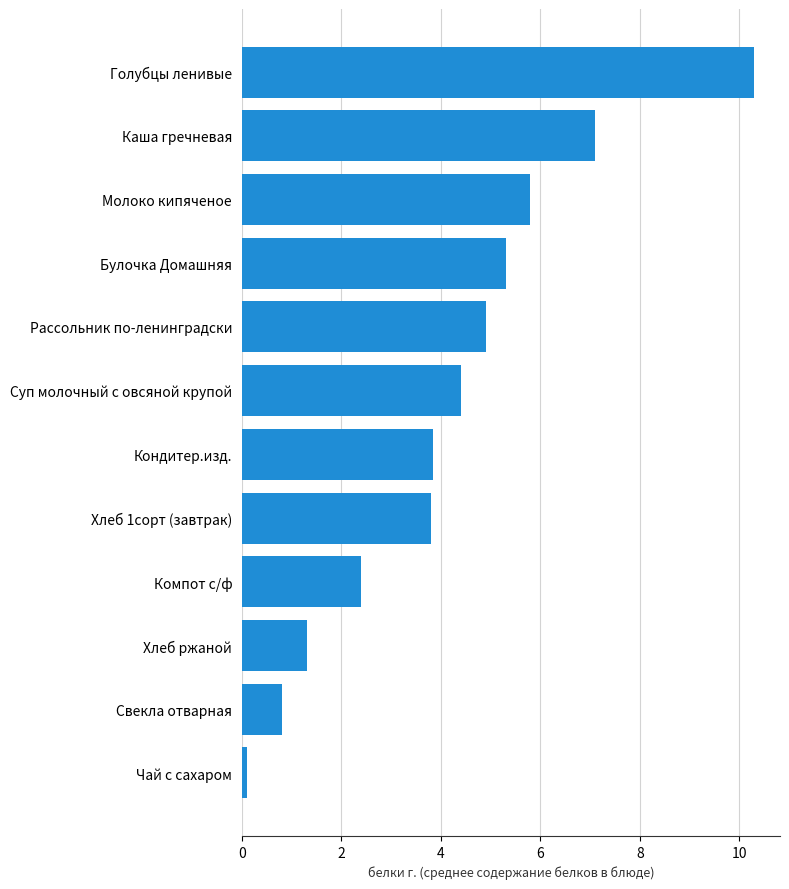

Reading top to bottom, transcribe all the data shown in this chart.

10.3	7.1	5.8	5.3	4.9	4.4	3.8	3.8	2.4	1.3	0.8	0.1